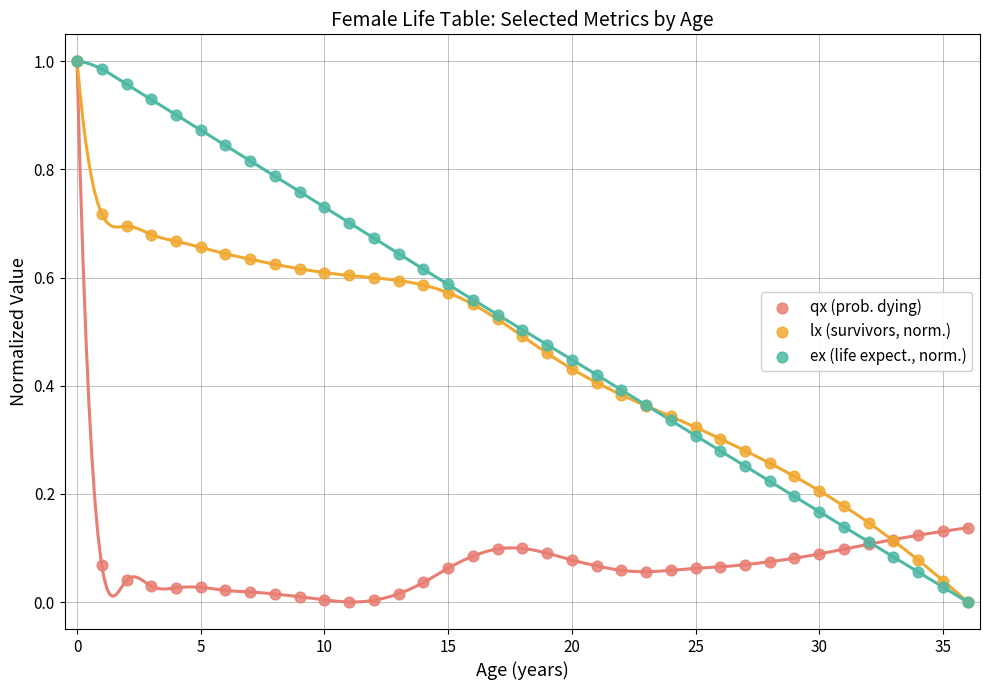

What are all the series names shown in the legend?

qx (prob. dying), lx (survivors, norm.), ex (life expect., norm.)